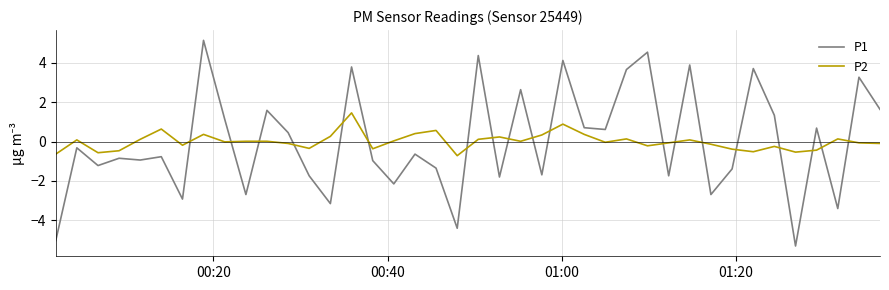

How many times do P2 and P1 cross each other?

19